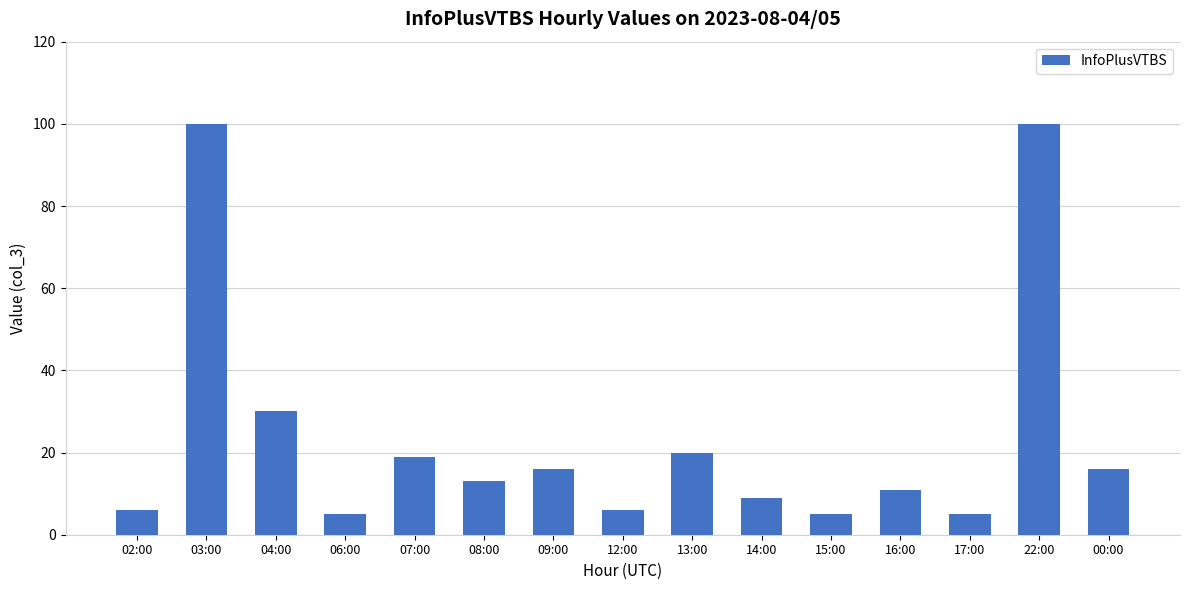

Between 14:00 and 22:00, which is larger?

22:00